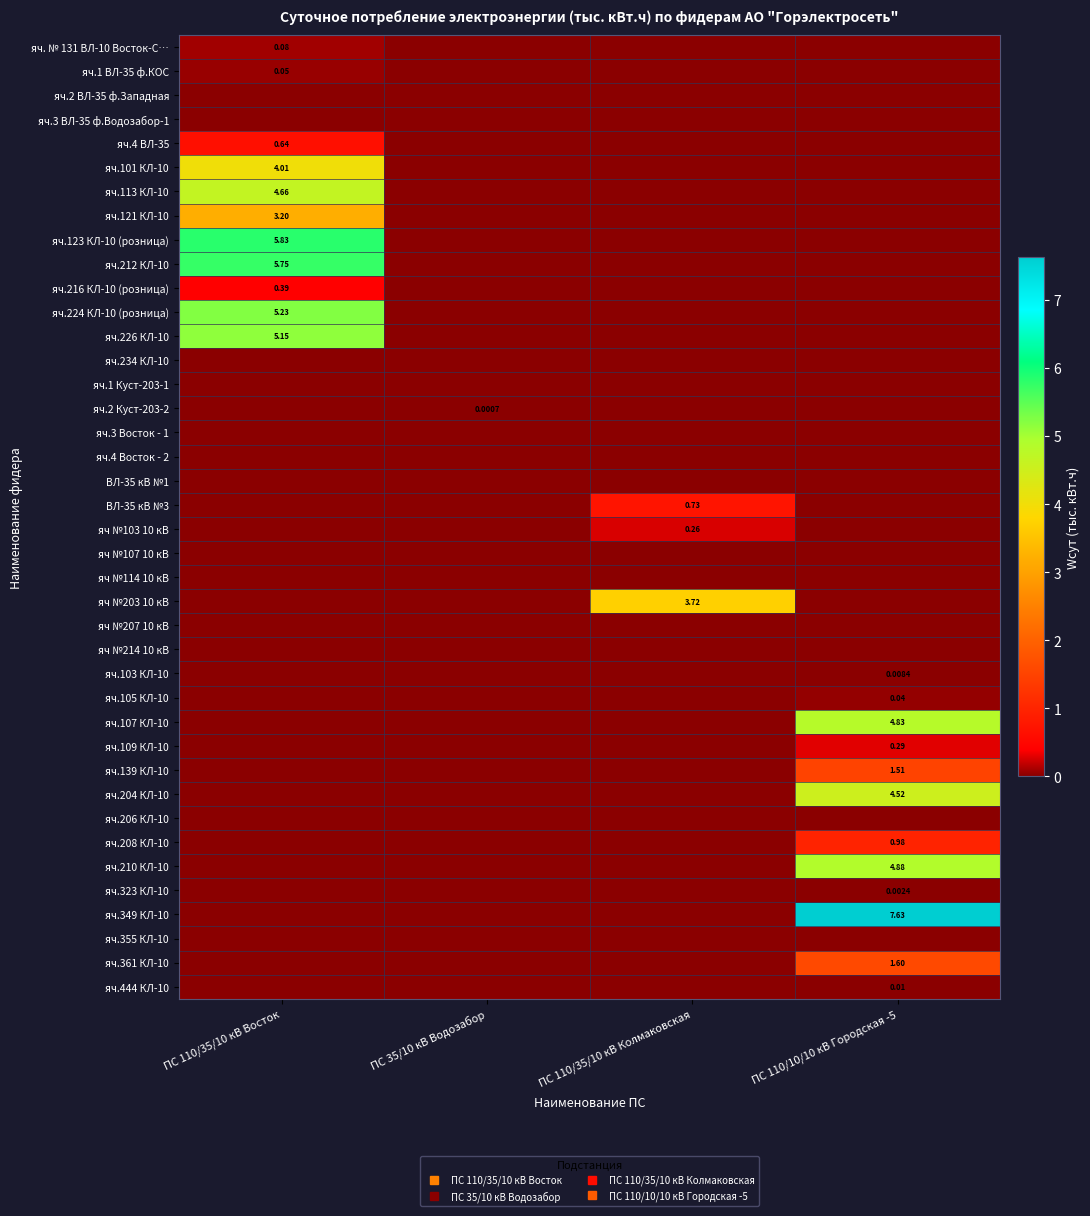

Rank the categories by яч.1 Куст-203-1 value from highest to lowest.

ПС 110/35/10 кВ Восток, ПС 35/10 кВ Водозабор, ПС 110/35/10 кВ Колмаковская, ПС 110/10/10 кВ Городская -5